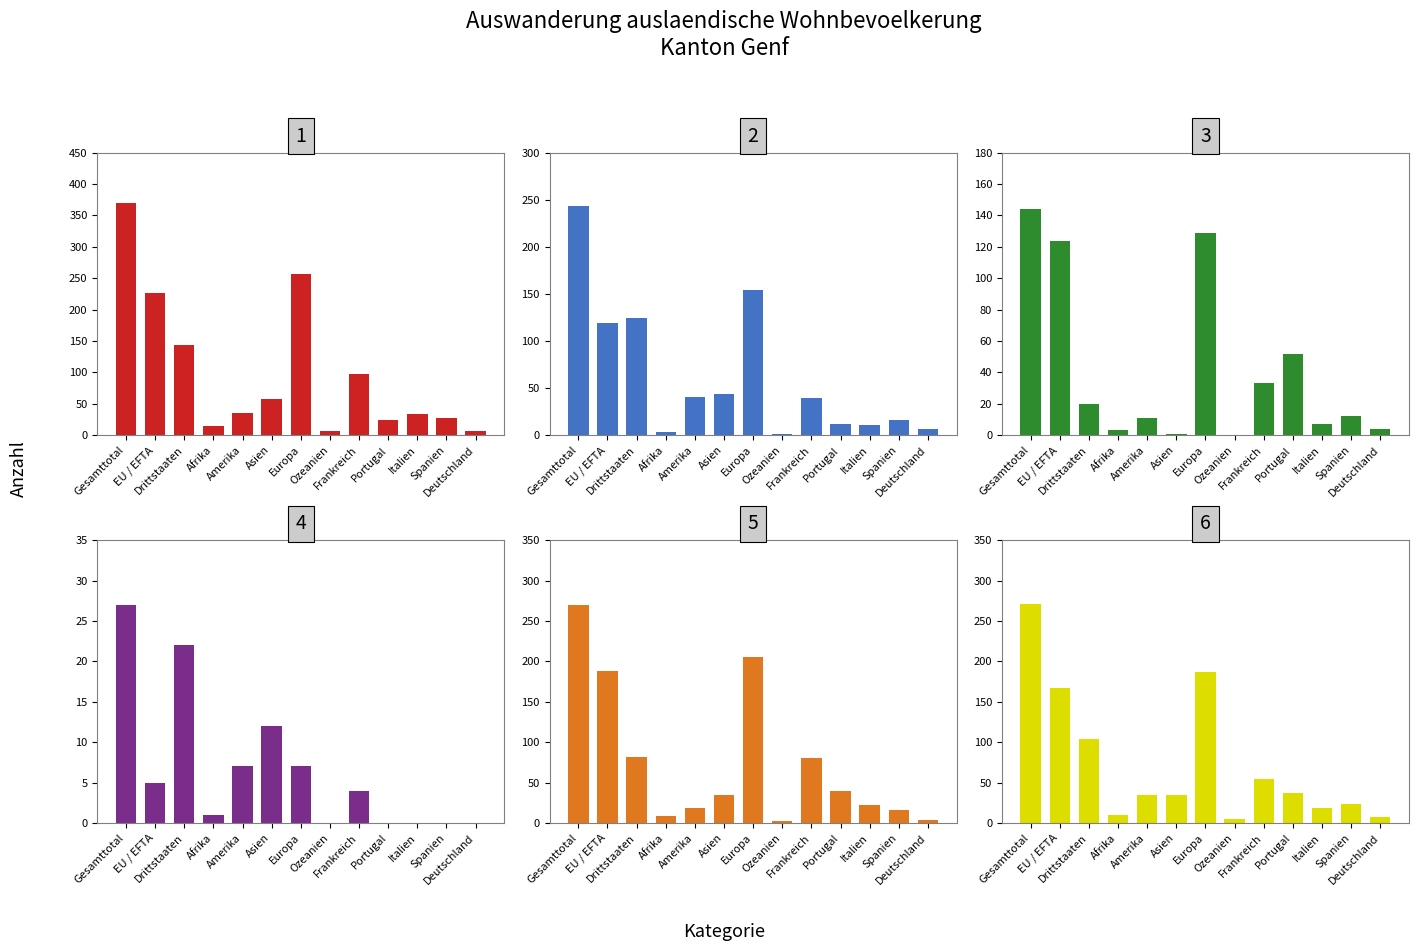

What position from the left is Ozeanien?

8